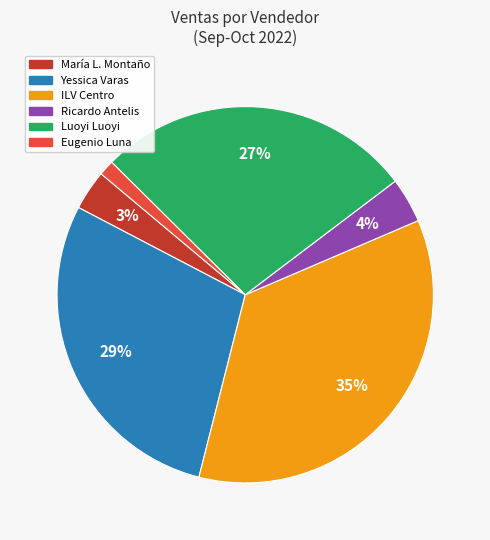

Is there a majority slice in this chart?

No